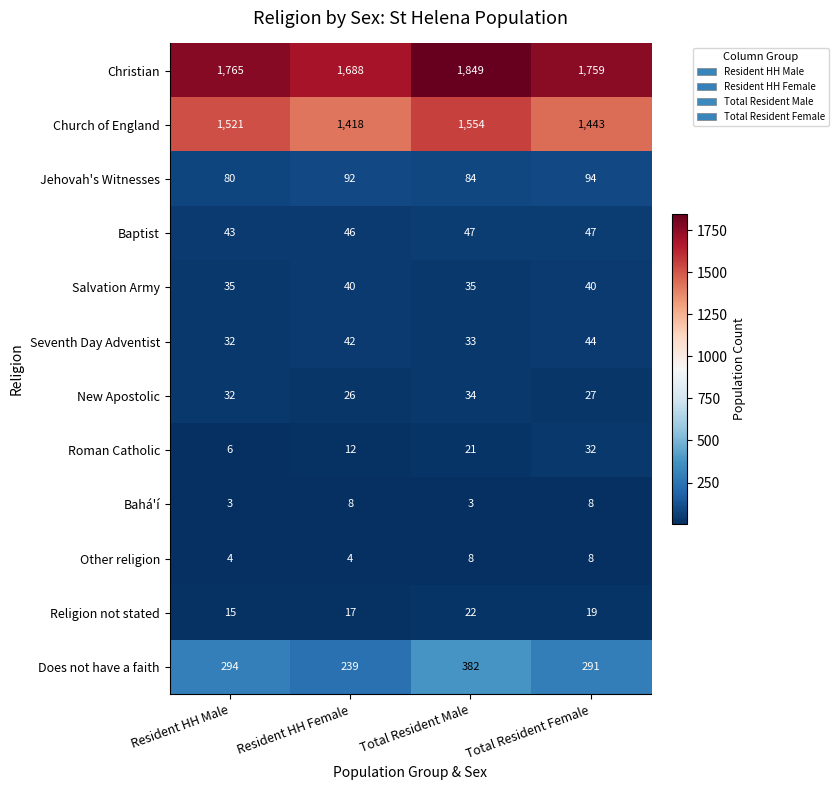

Which series has the largest range (max minus min)?

Christian